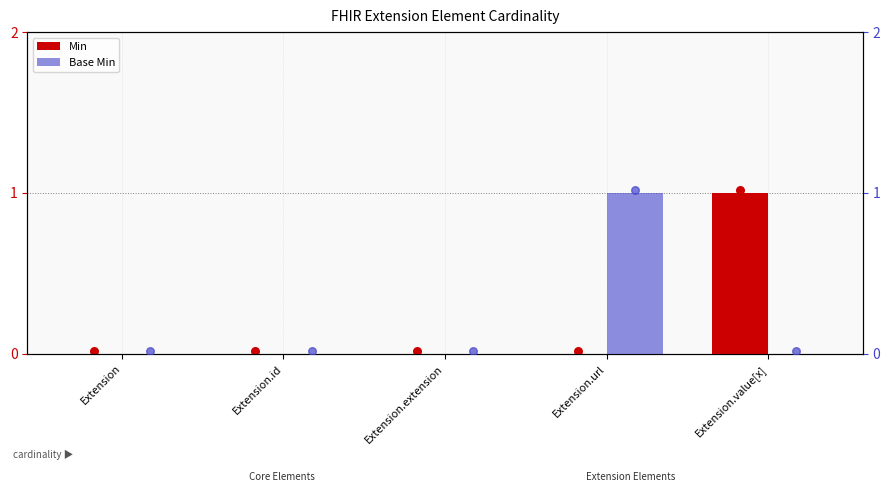

What are all the series names shown in the legend?

Min, Base Min